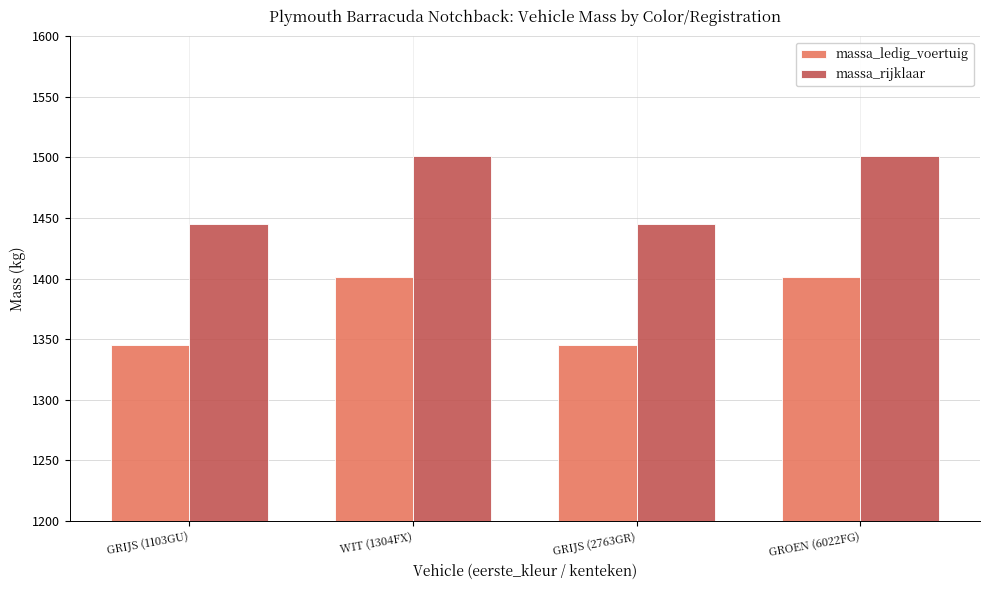

The value of massa_rijklaar at GRIJS (2763GR) is 345. True or false?

False